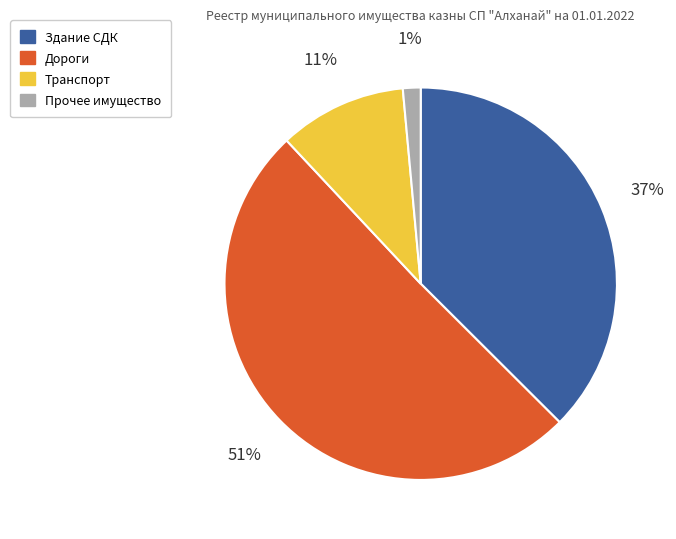

Is the sum of Здание СДК and Дороги greater than half?

Yes